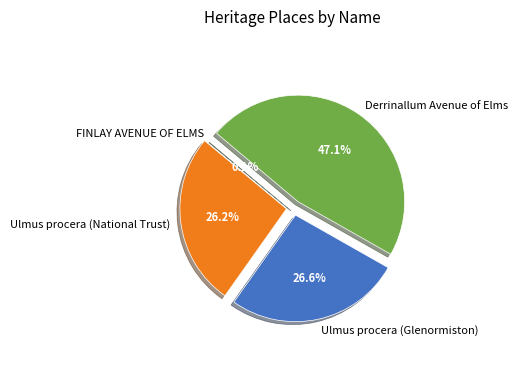

Combined, do Derrinallum Avenue of Elms and Ulmus procera (National Trust) account for over 50%?

Yes